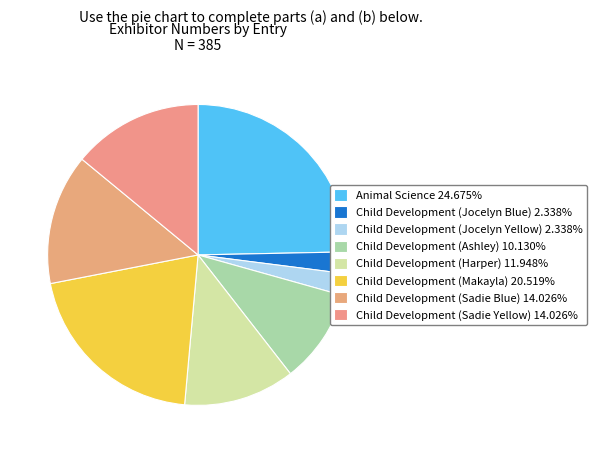

Is it true that Child Development (Jocelyn Blue) is 2% of the pie?

True